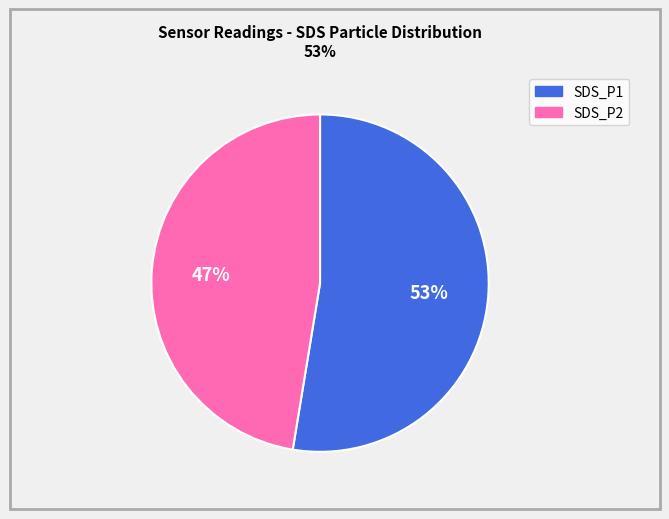

What is the largest slice in the pie chart?

SDS_P1